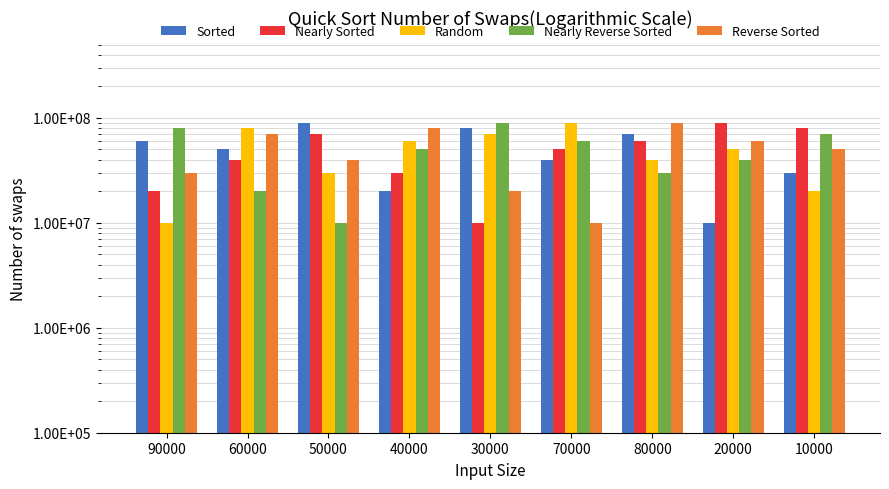

How many values in the Random series are below 50000000?

4